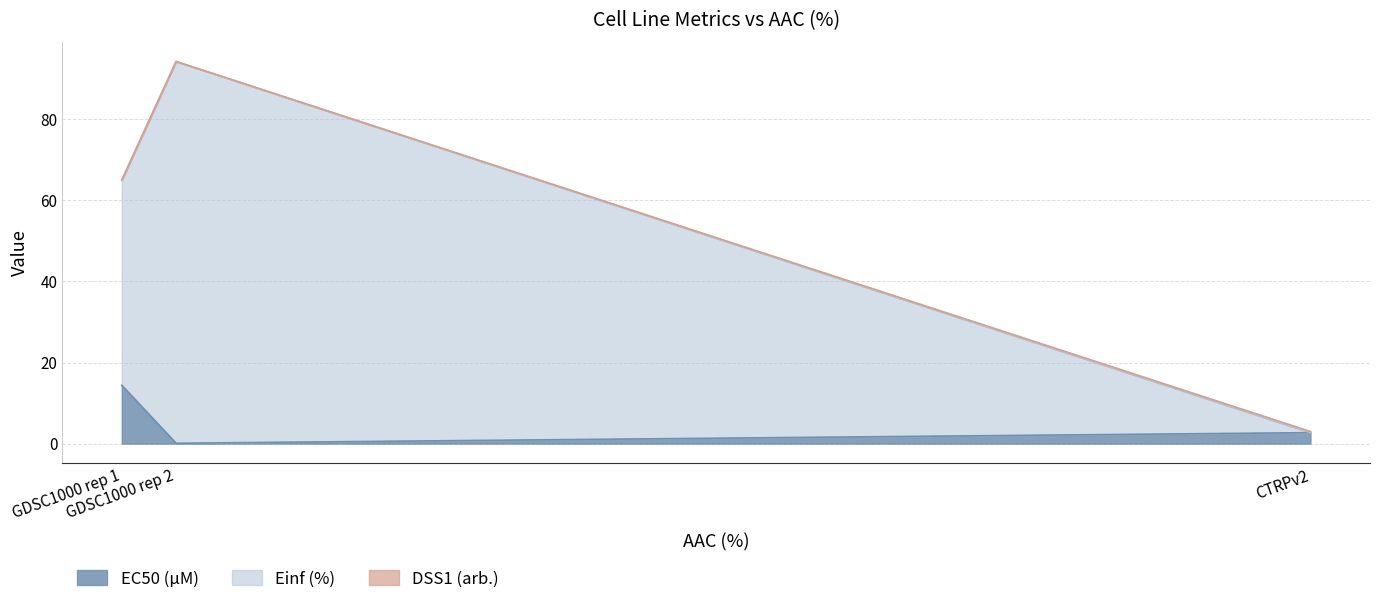

At which label is EC50 (µM) closest to 7?

CTRPv2